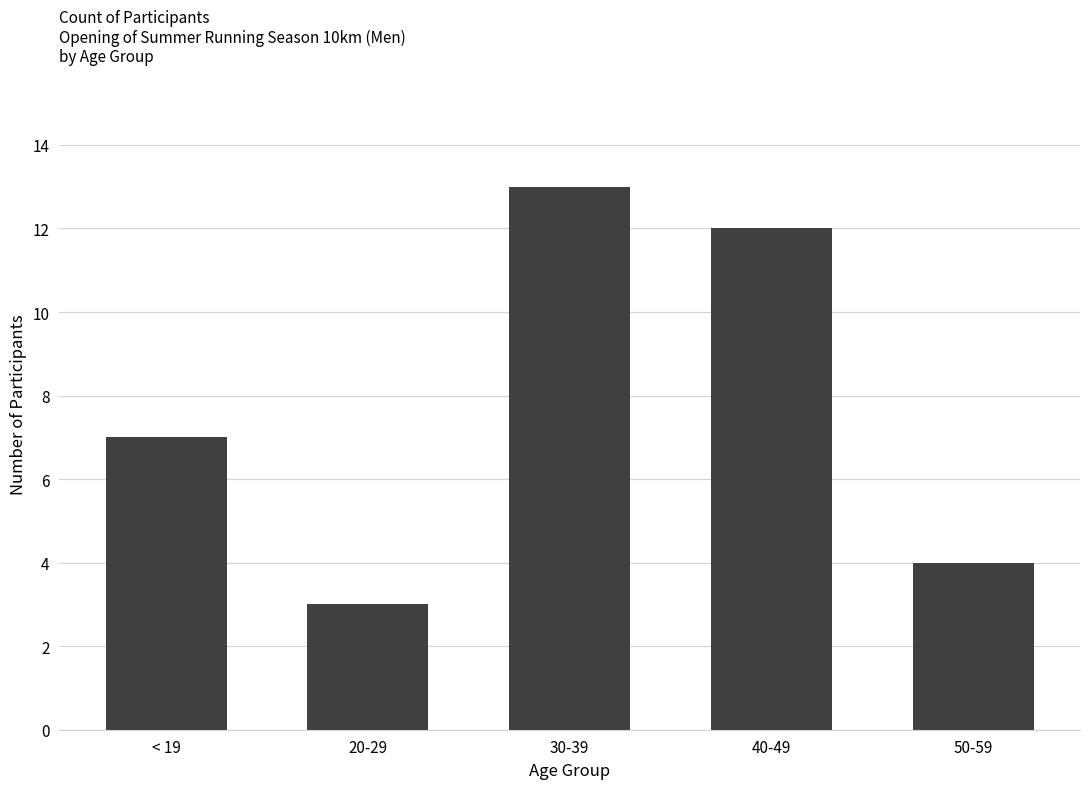

What value does the data have at 20-29?

3